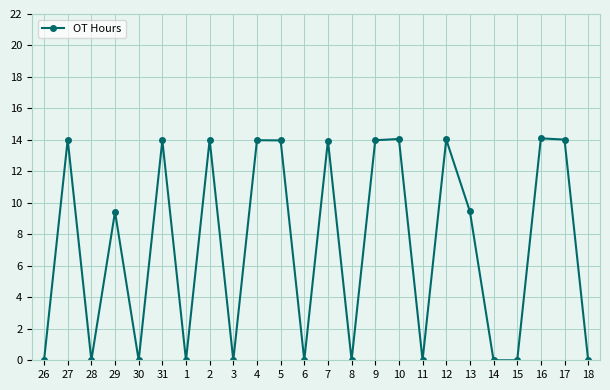

Between 15 and 9, which is larger?

9